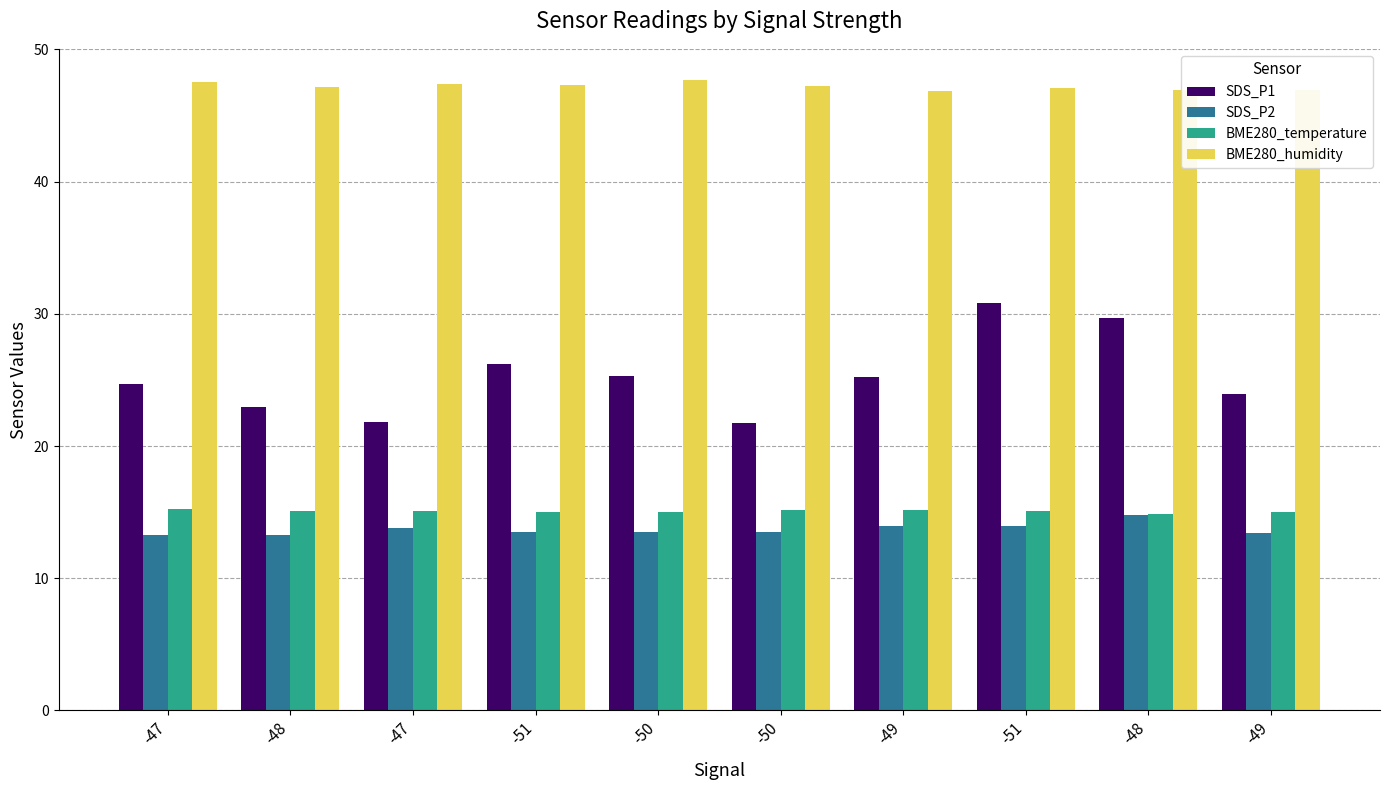

How many groups of bars are there?

10